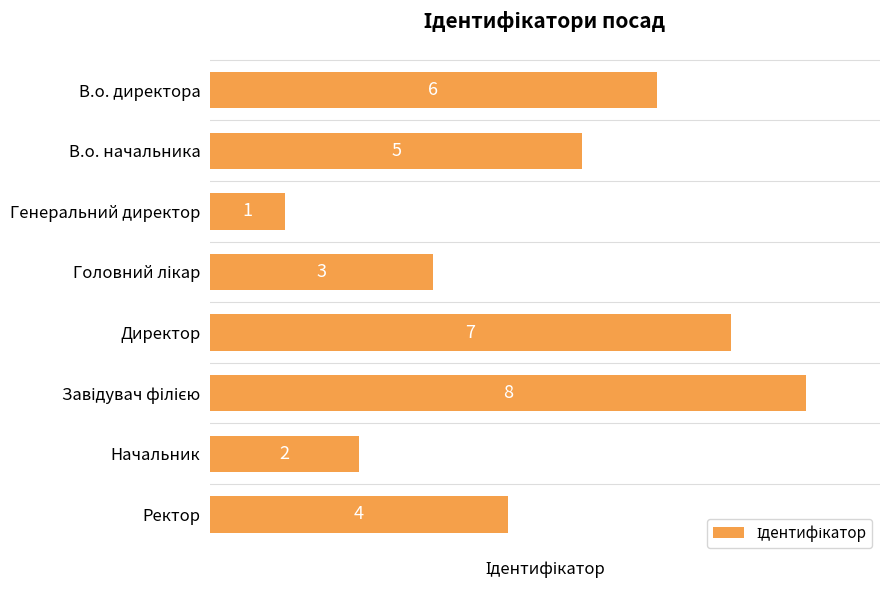

What is the difference between the second highest and minimum values?

6